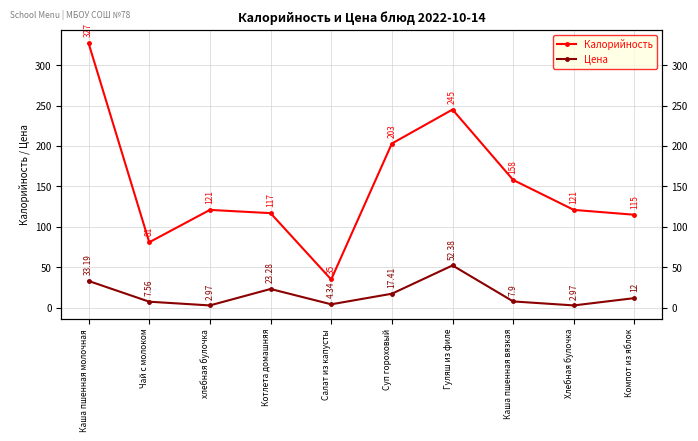

True or false: Цена and Калорийность cross at least once.

False